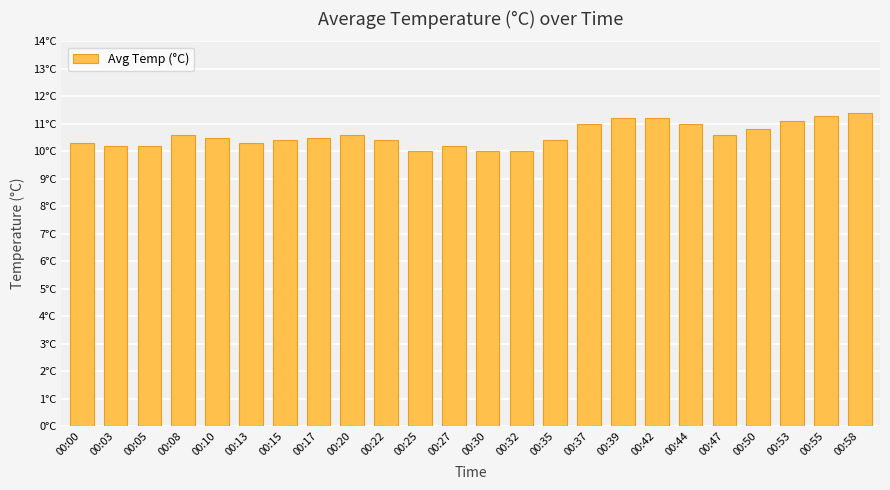

What is the average value?

10.6